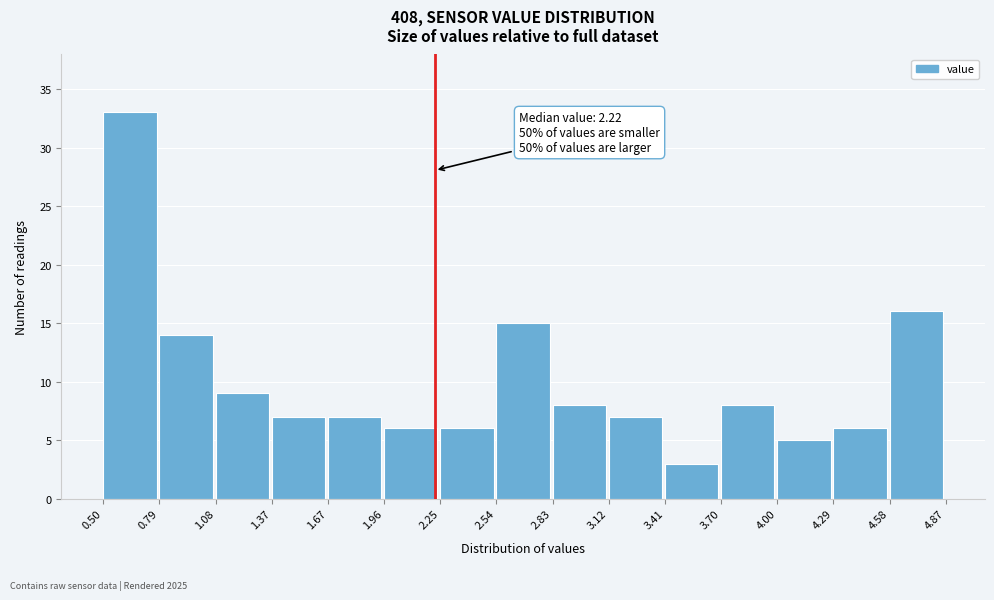

Over which range of the x-axis is the bar tallest?

0.50 to 0.79